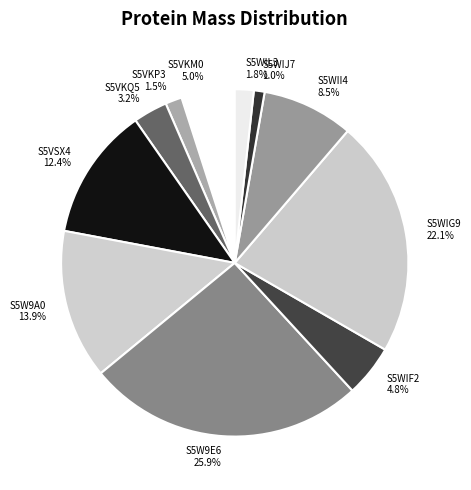

True or false: S5WIG9 accounts for 22% of the total.

True